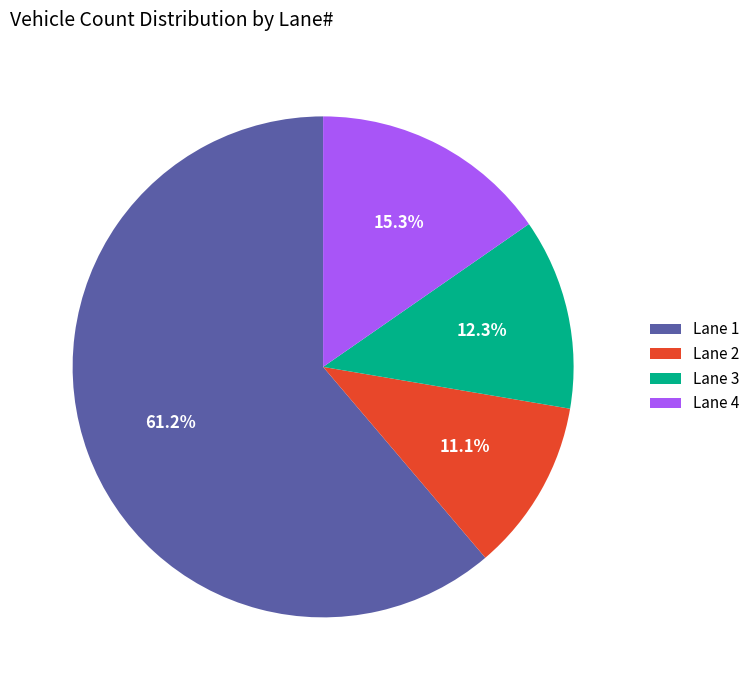

Which category has the smallest portion of the pie?

Lane 2